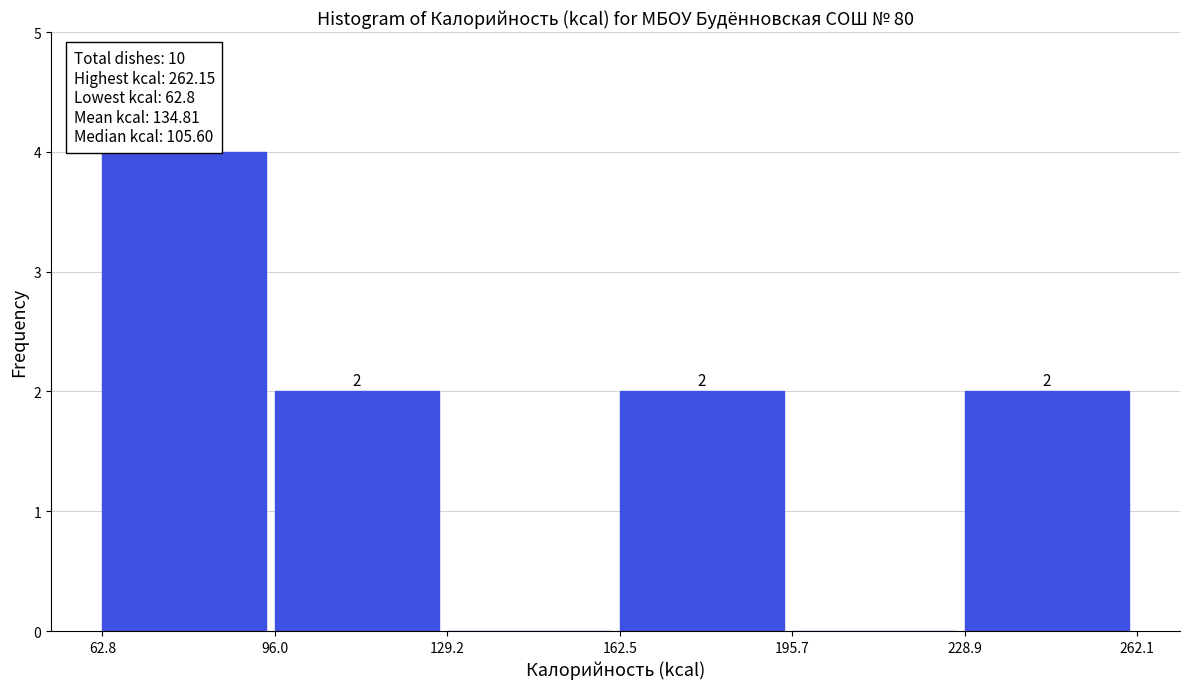

Over which range of the x-axis is the bar tallest?

62.8 to 96.0